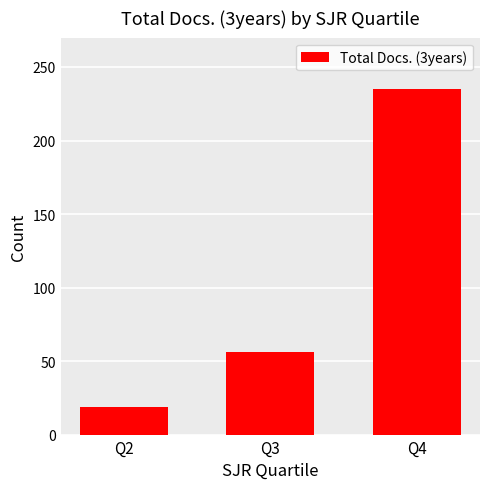

Does the chart contain any negative values?

No